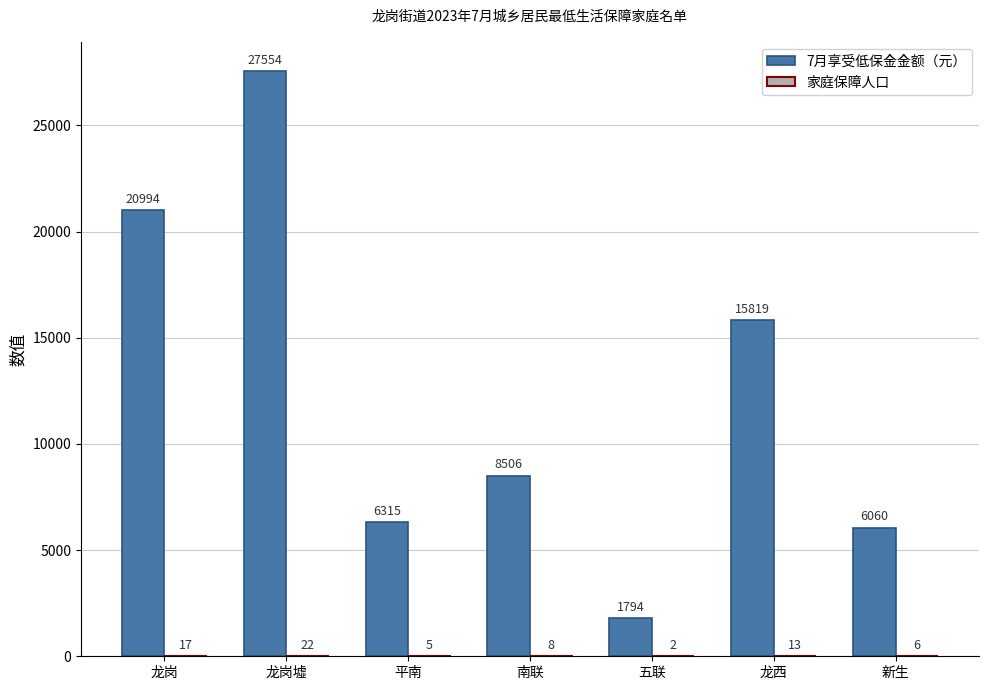

What is the sum of the 7月享受低保金金额（元） values at 龙岗 and 五联?

22788